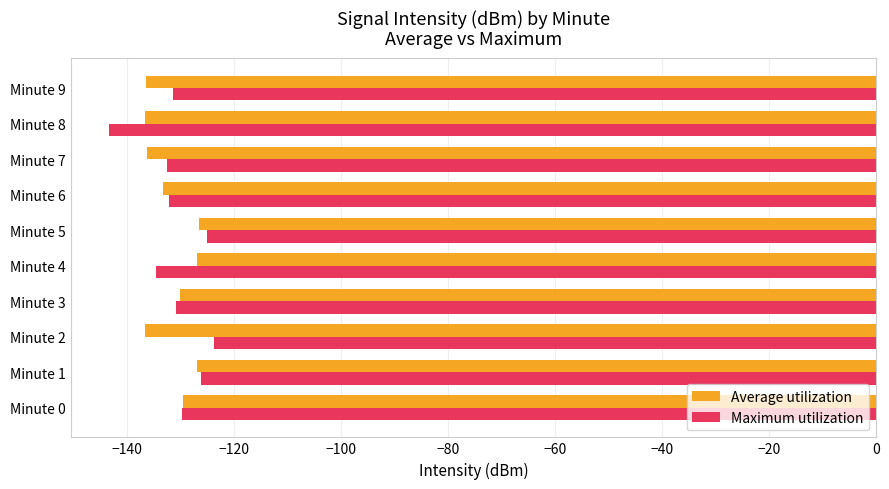

How many categories are shown in the chart?

10